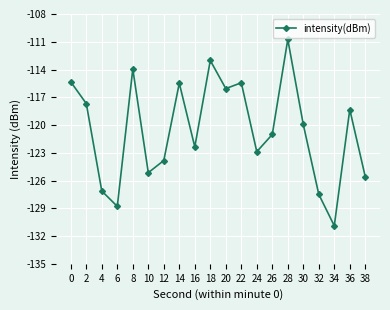

At which category does the chart reach its minimum across all series?

34